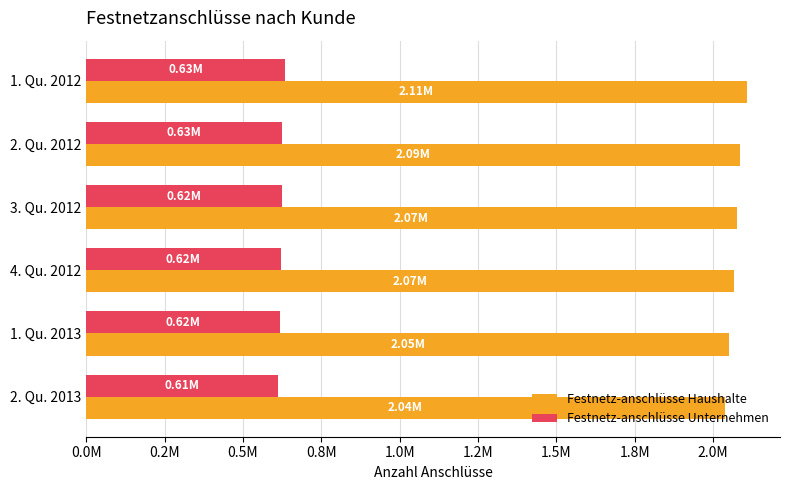

Rank the series by their maximum value, from lowest to highest.

Festnetz-anschlüsse Unternehmen, Festnetz-anschlüsse Haushalte